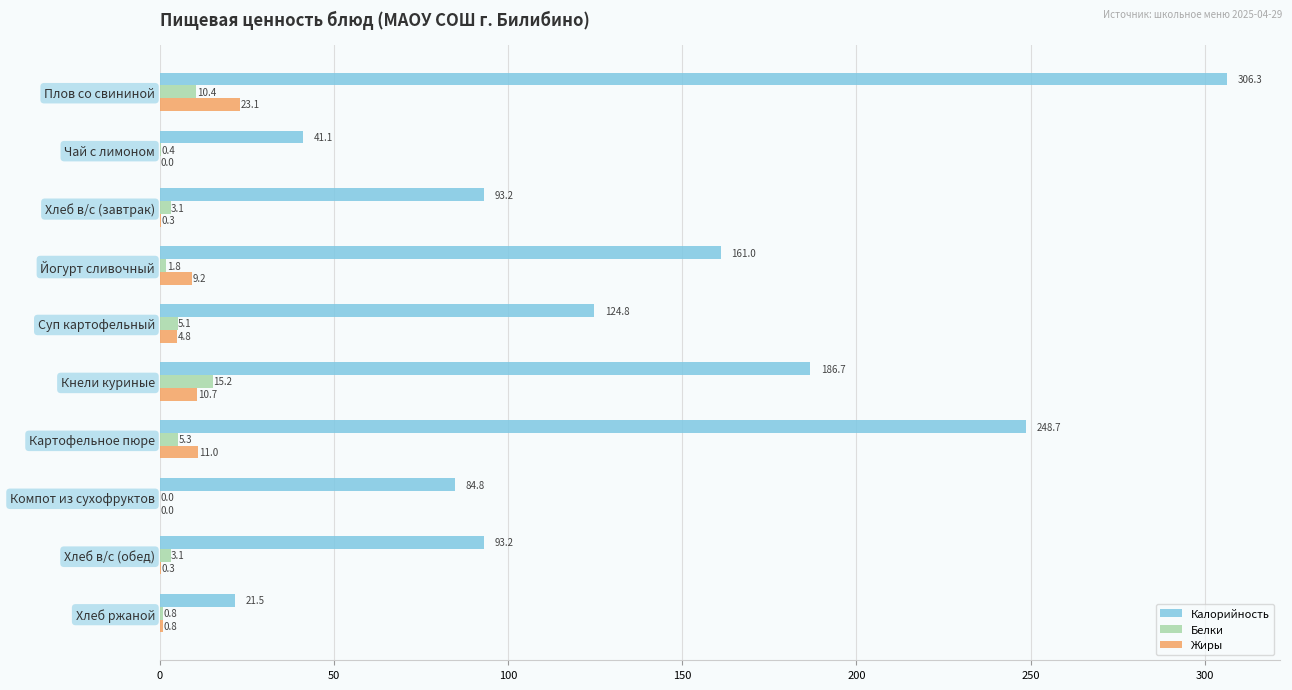

How many values in the Жиры series exceed 4?

5